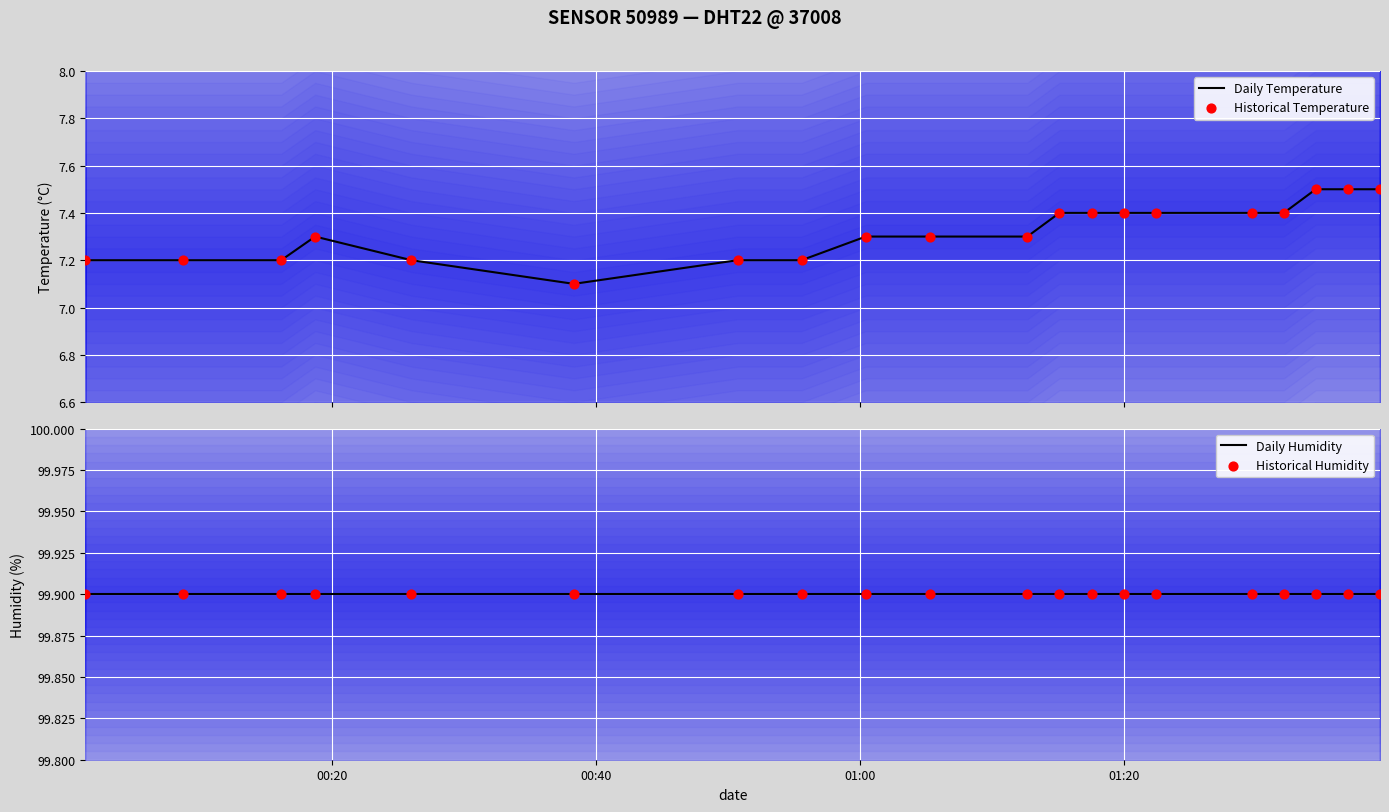

Is the value of Daily Temperature at 12 greater than the value of Historical Temperature at 11?

No